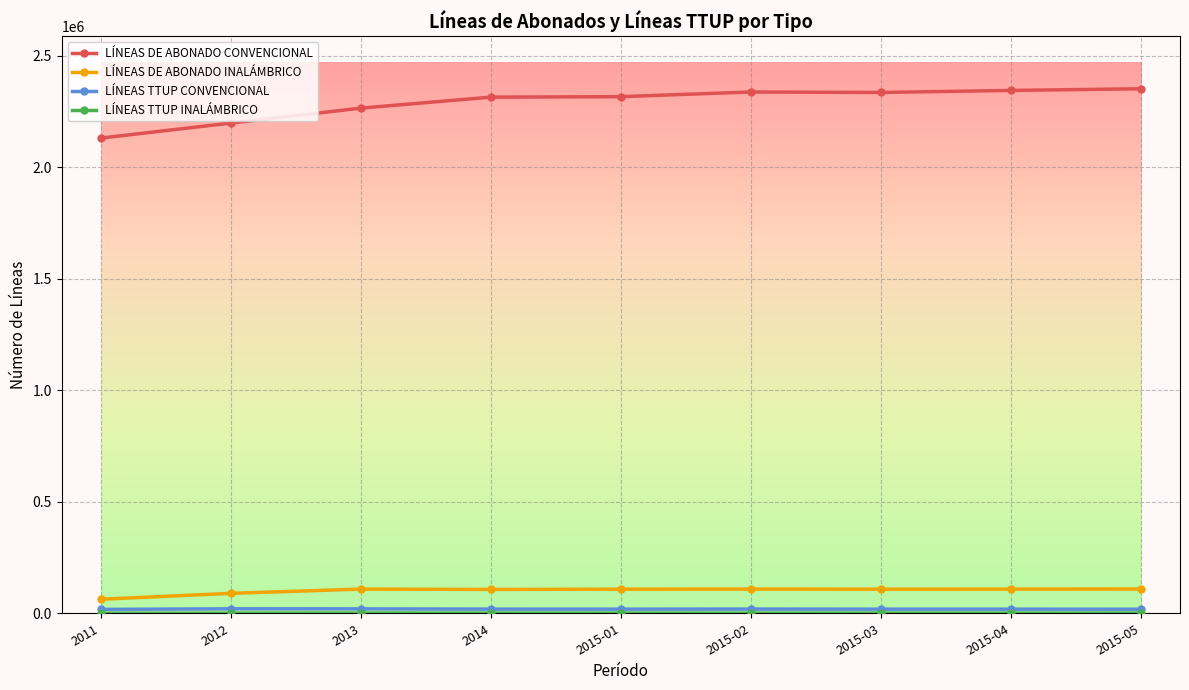

True or false: LÍNEAS DE ABONADO CONVENCIONAL and LÍNEAS DE ABONADO INALÁMBRICO cross at least once.

False